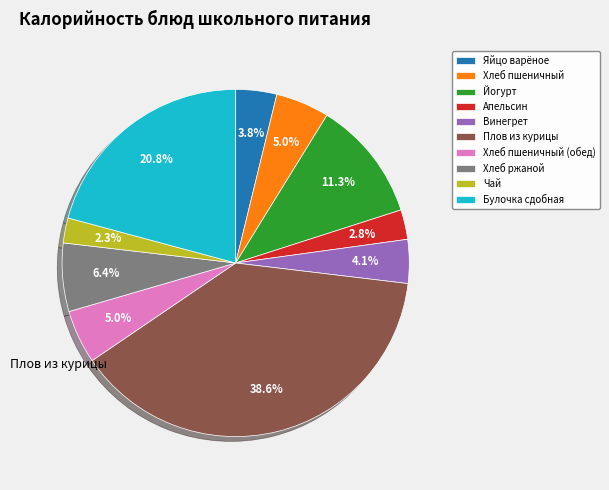

Is it true that Яйцо варёное is 13% of the pie?

False